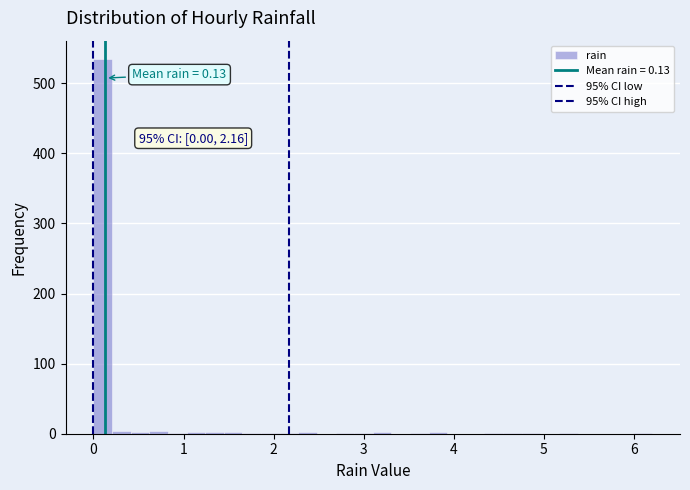

Around what value on the x-axis is the tallest bar? Give the approximate position of its centre, as read against the axis.

0.1